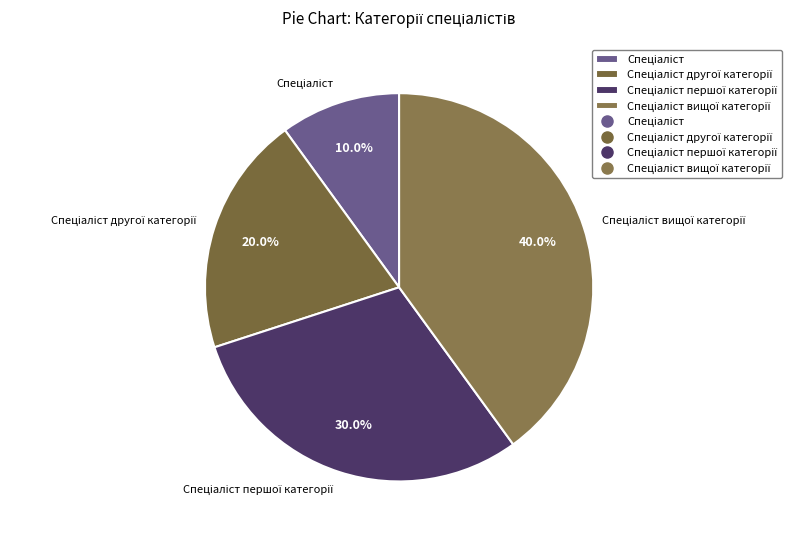

Is there a majority slice in this chart?

No